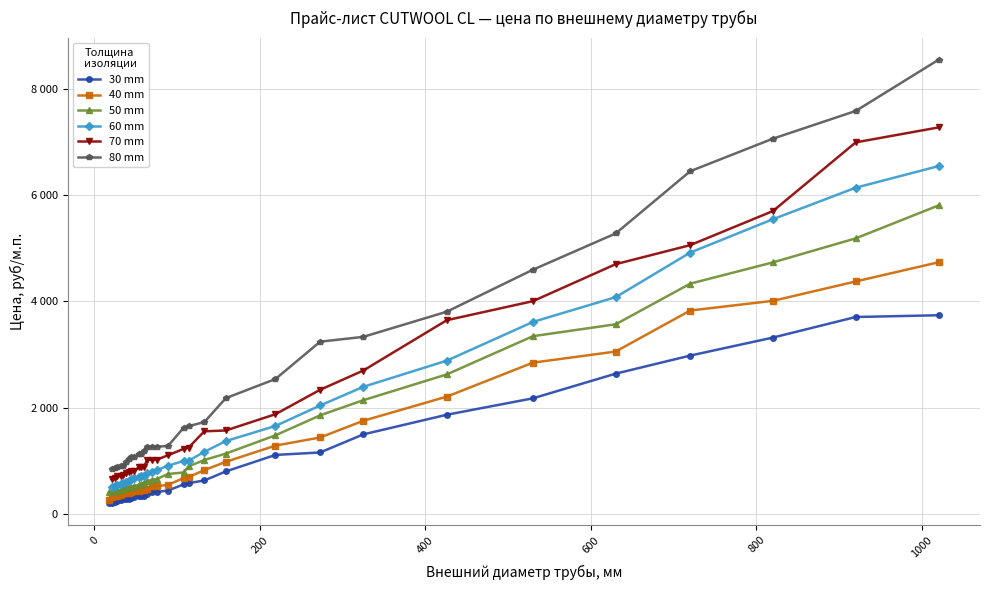

At which label does 30 mm first exceed 415?

89